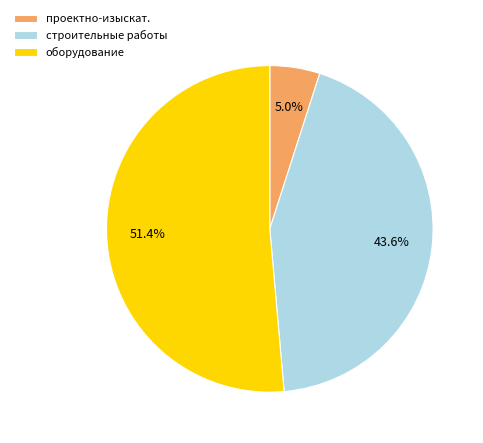

What portion of the pie excludes оборудование?

48.6%